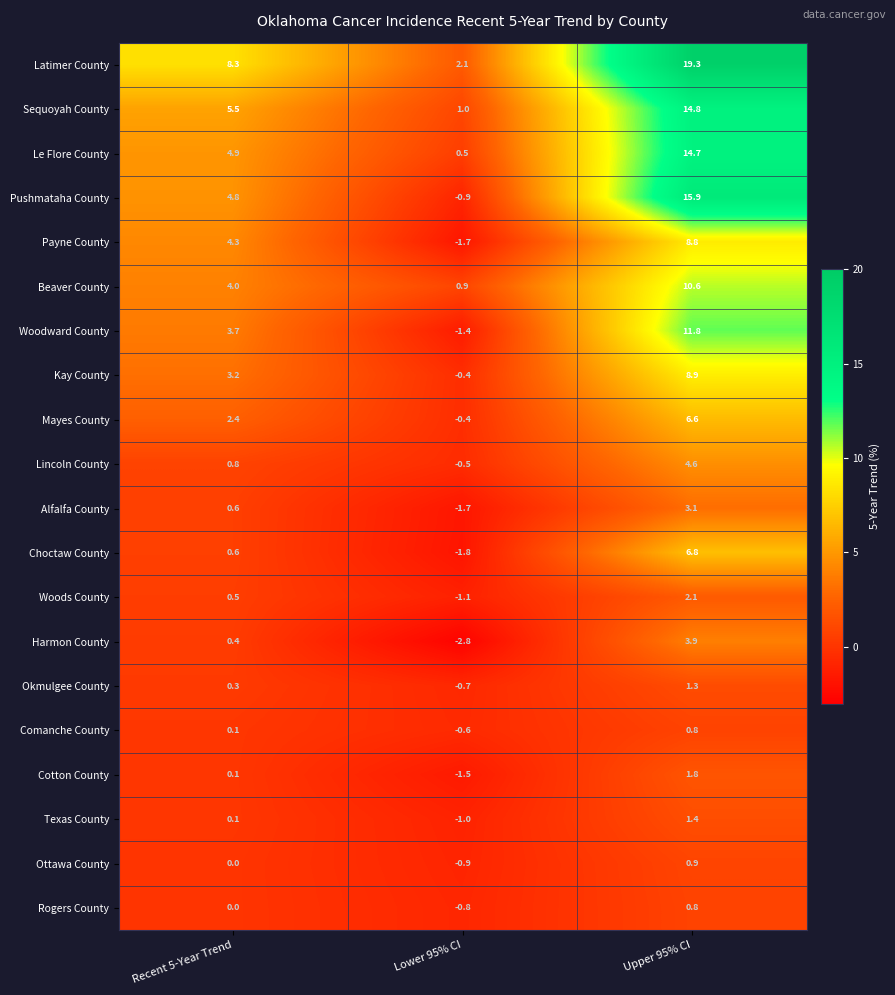

Where is Woods County nearest to the value 0?

Recent 5-Year Trend